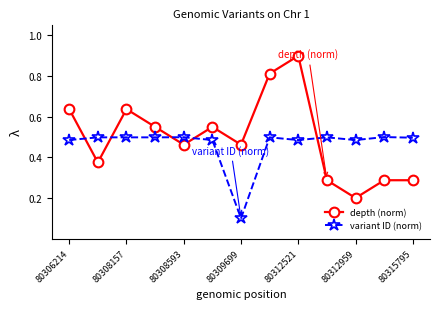

How many variant ID (norm) values are between 0 and 1?

13